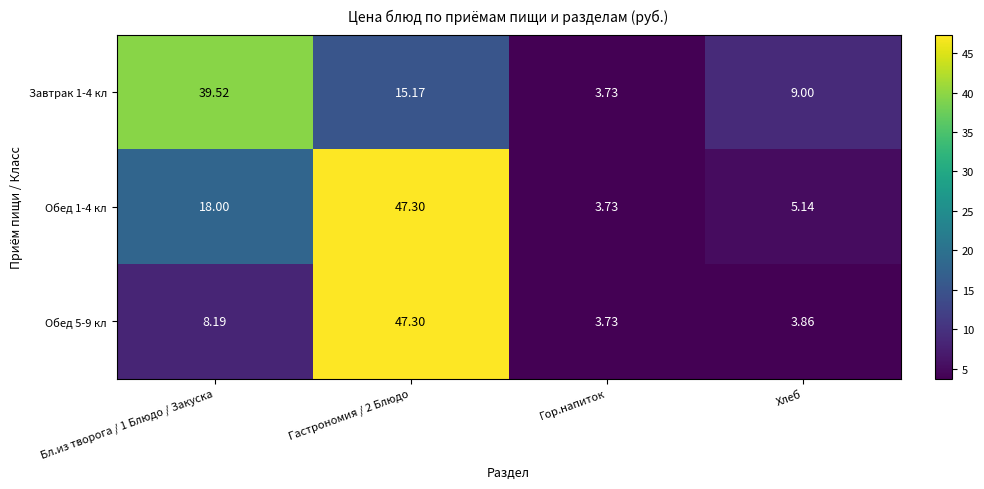

Which category has the lowest value in the Завтрак 1-4 кл series?

Гор.напиток